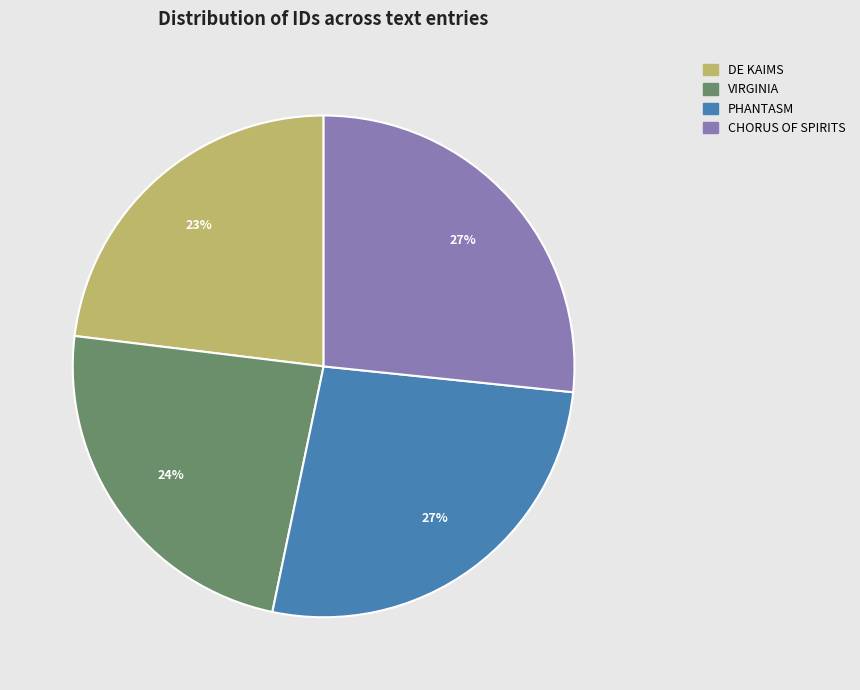

Count the number of slices in the pie.

4